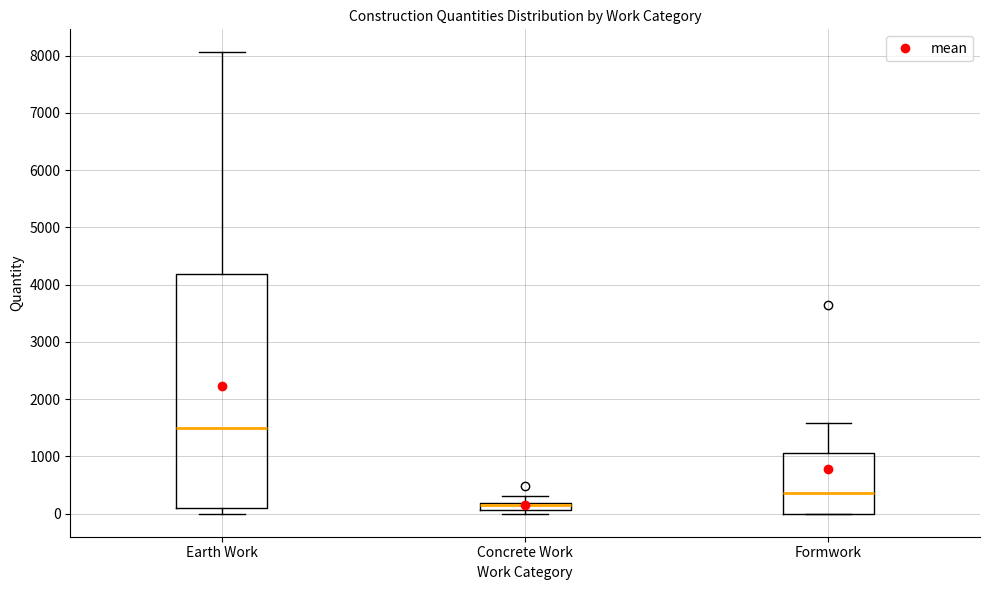

Where does the upper whisker of the box for Concrete Work end on the y-axis? The values are not printed on the chart, so give them approximately, as read against the axis.

300